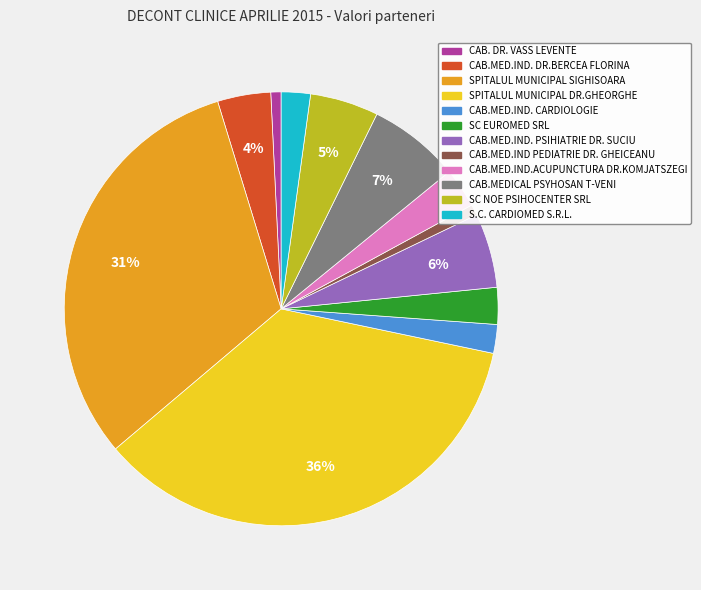

Is the sum of CAB.MED.IND.ACUPUNCTURA DR.KOMJATSZEGI and CAB.MED.IND PEDIATRIE DR. GHEICEANU greater than half?

No